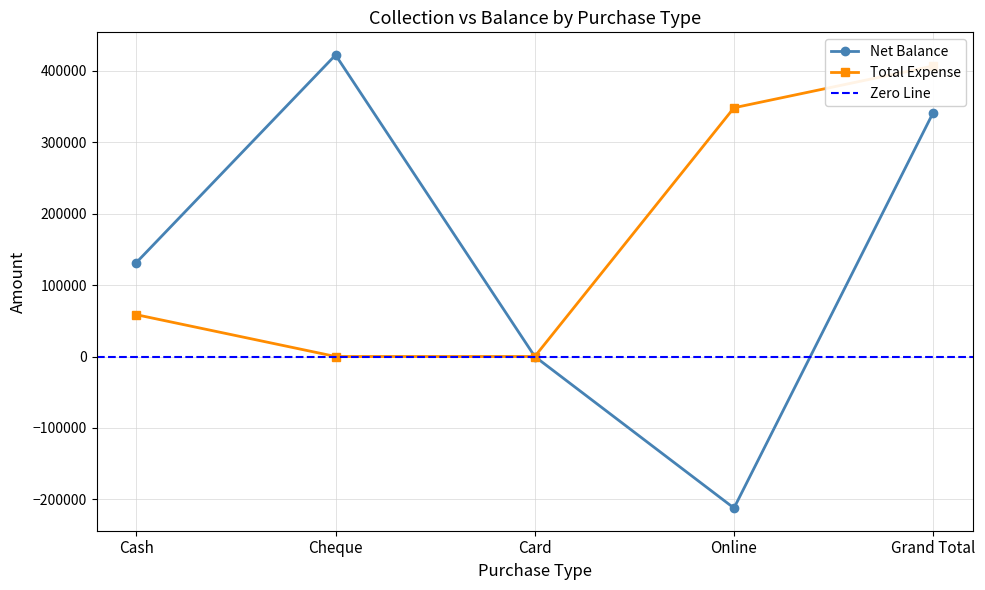

True or false: Total Expense has a value of 215139 at Online.

False